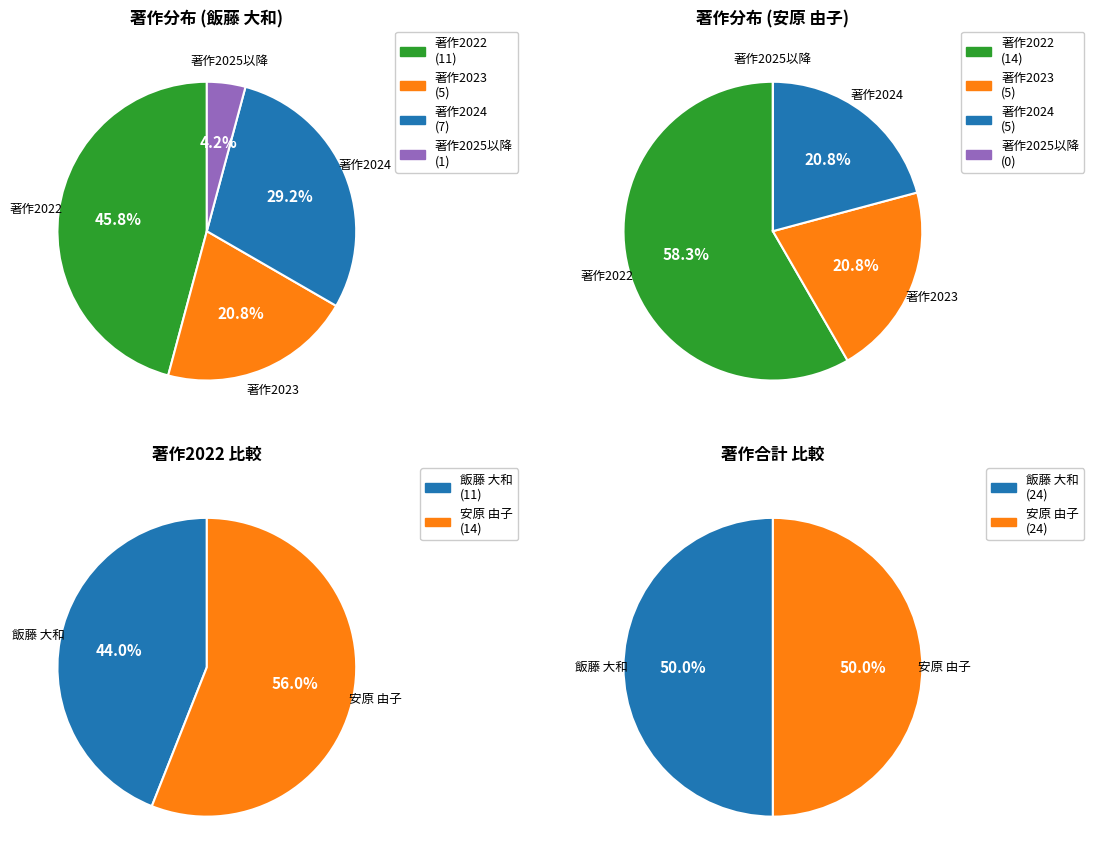

To the nearest percent, what is the combined percentage of 73033 安原 由子 and 264520 飯藤 大和?

100%